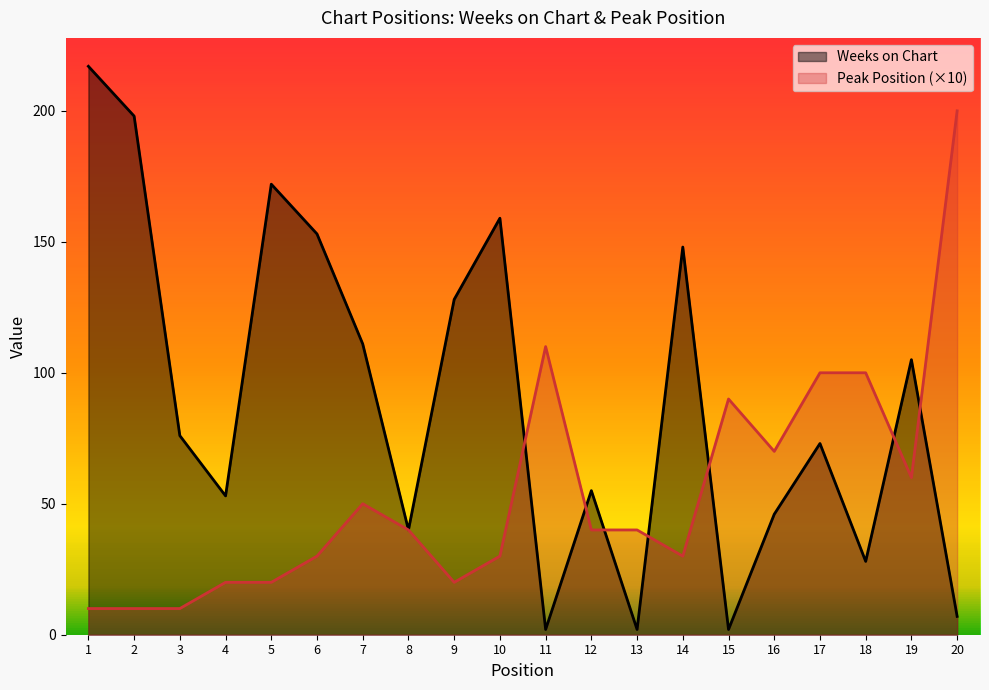

What is the value of the Peak Position point at the 6th from the left?

30